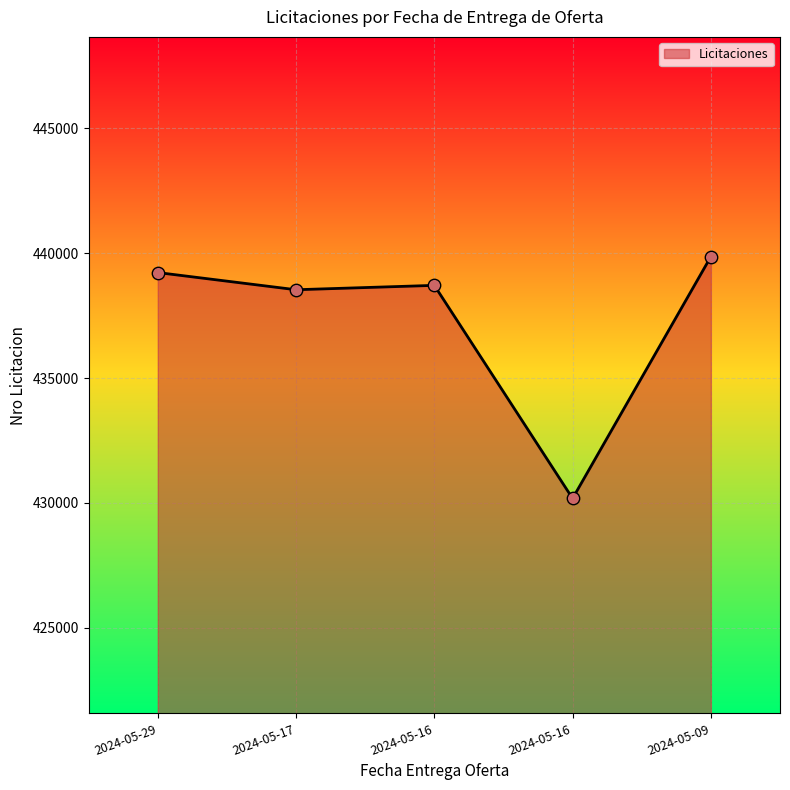

How many lines are shown in the chart?

1